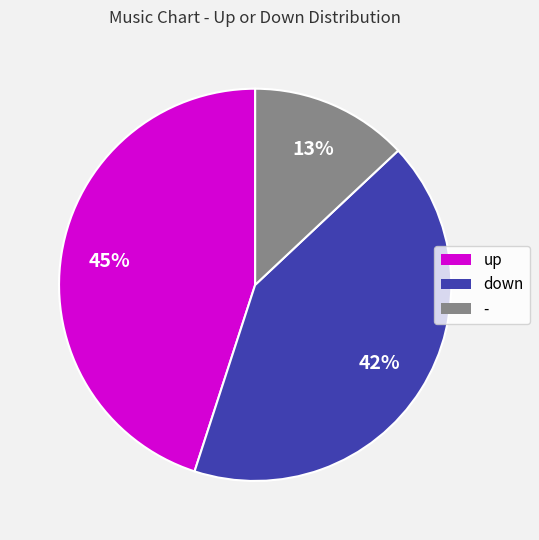

True or false: - accounts for 13% of the total.

True